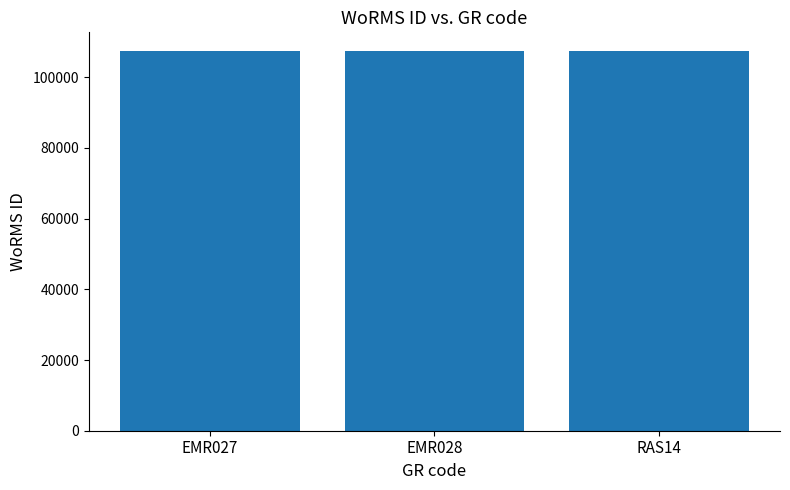

What is the maximum value shown in the chart?

107350